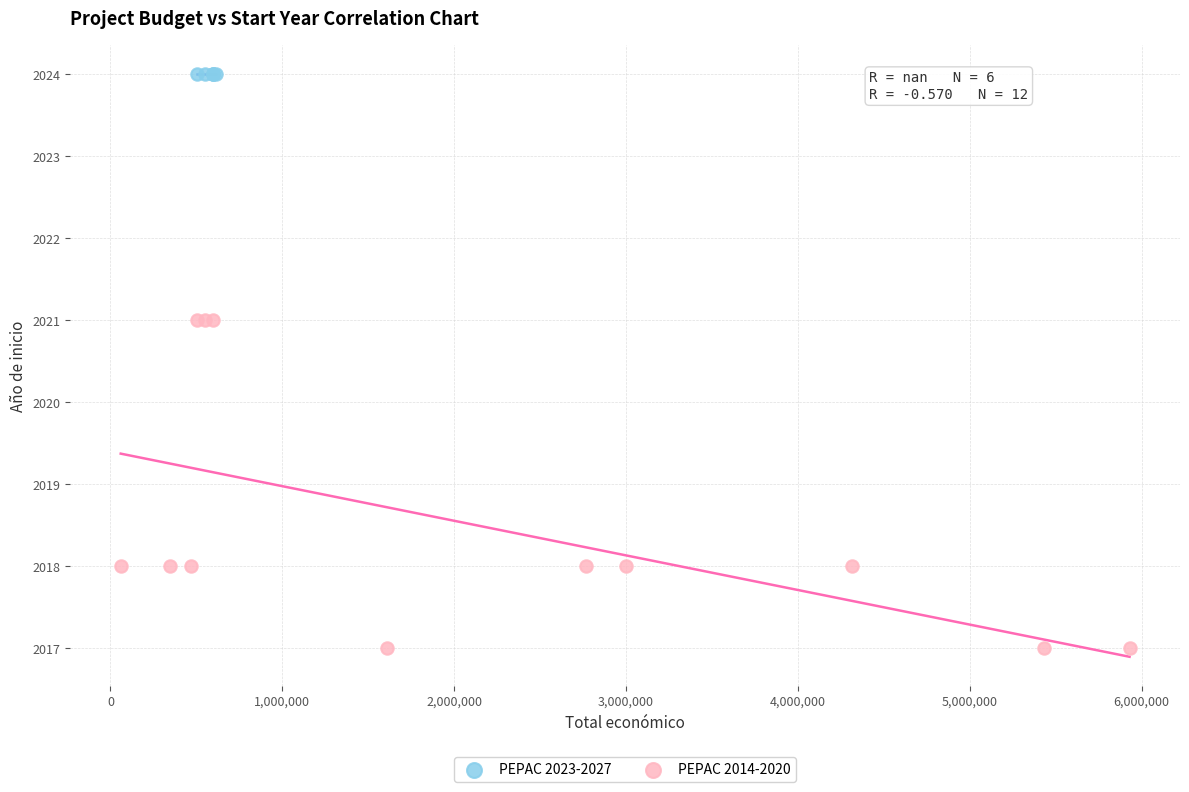

Which series reaches the minimum Y coordinate?

PEPAC 2014-2020